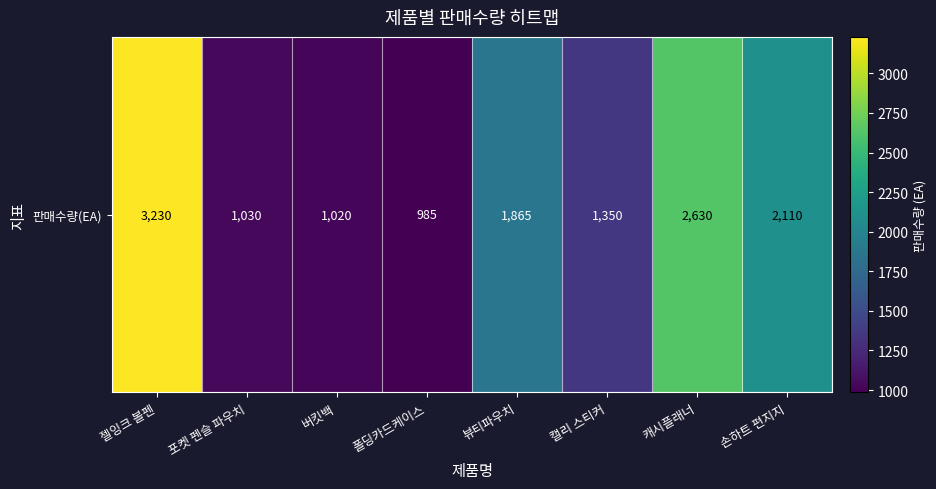

Which category has the lowest value across all series?

폴딩카드케이스